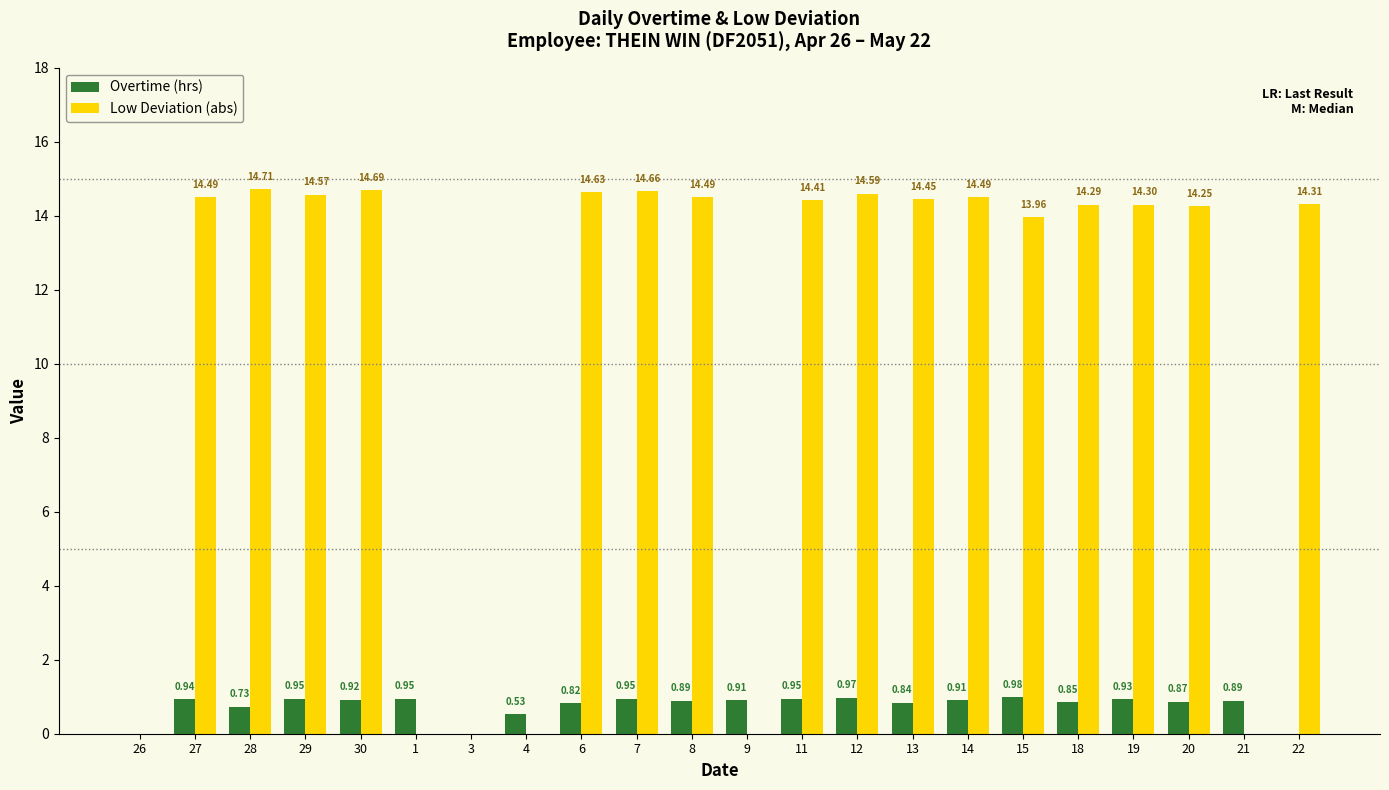

What is the sum of all Low Deviation (abs) values?

231.3